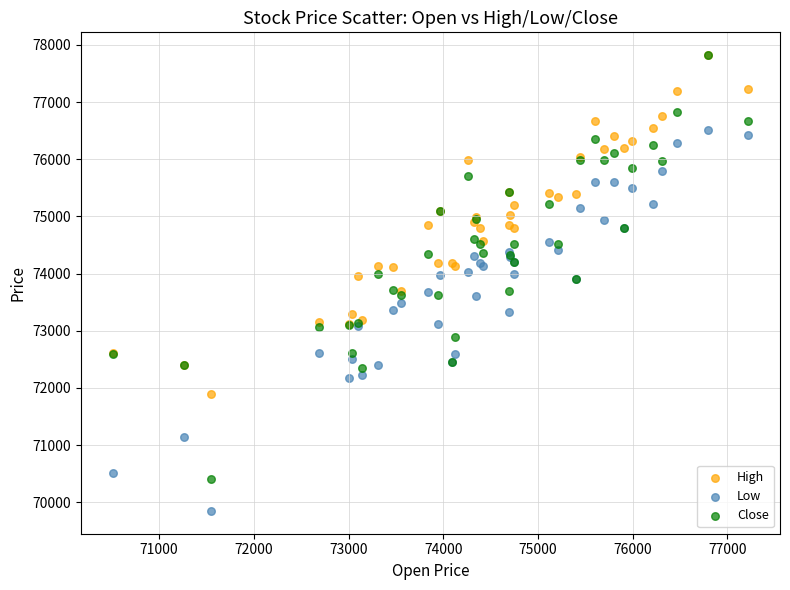

Which series reaches the minimum Y coordinate?

Low